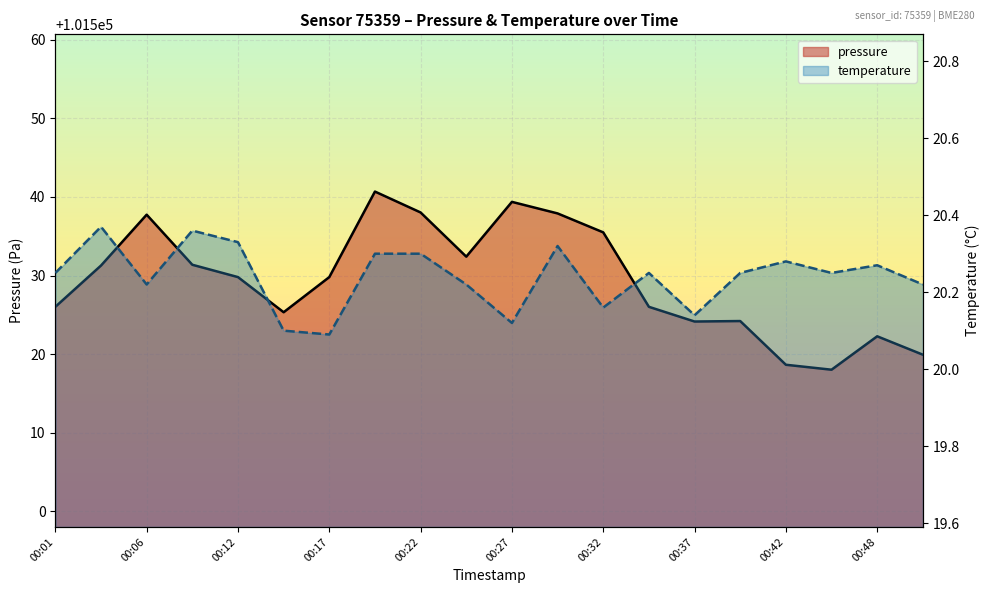

What is the value of the pressure point at the 14th from the left?

101526.0